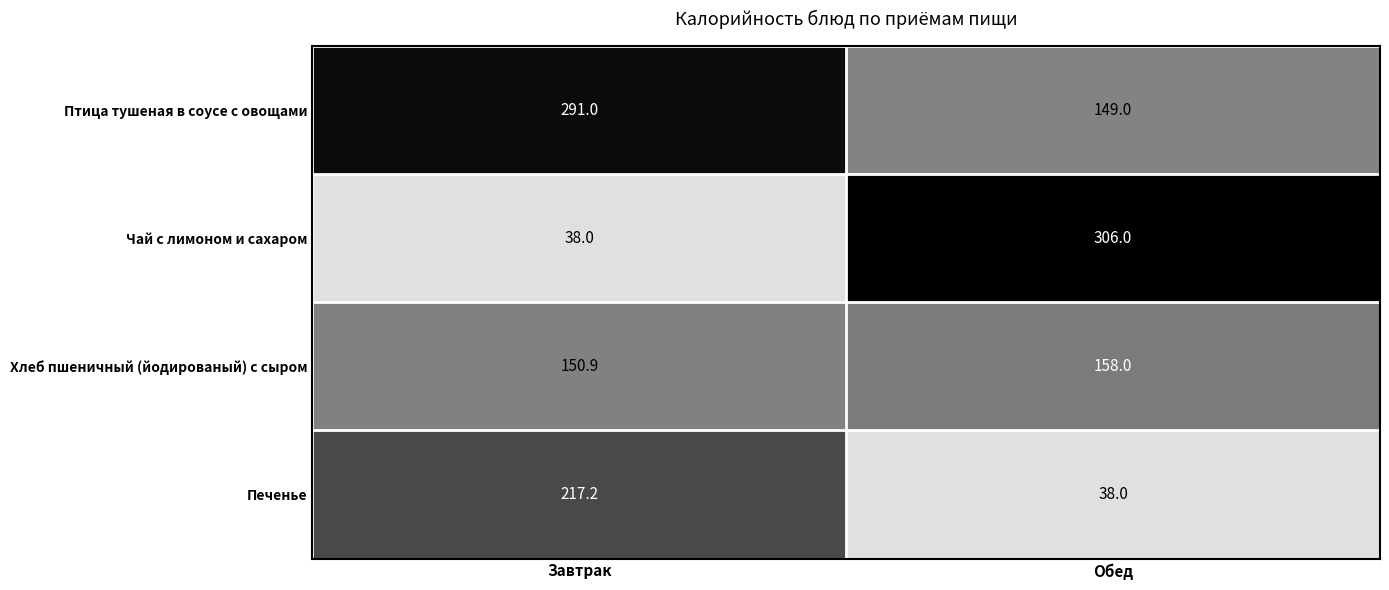

What is the highest value of the Печенье series?

217.2